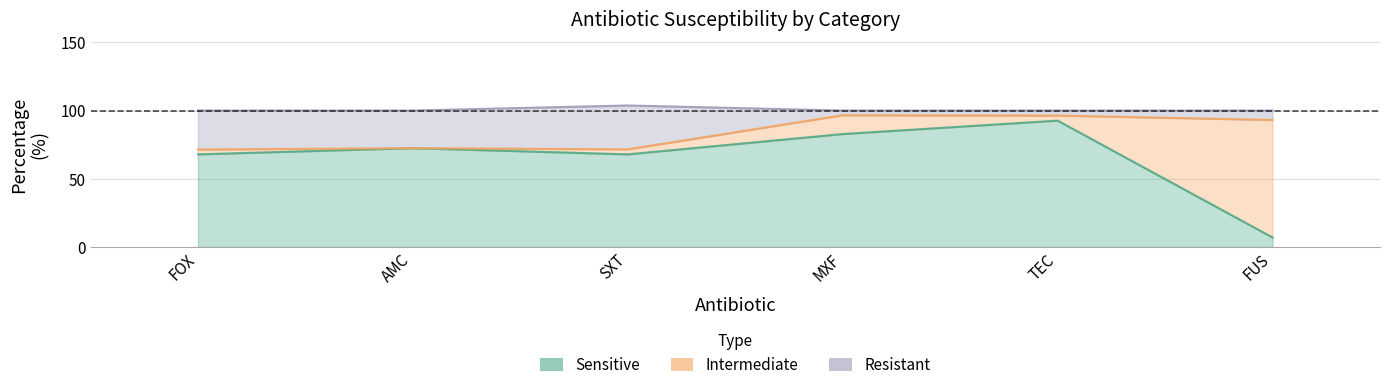

How many interior local peaks does the Sensitive series have?

2